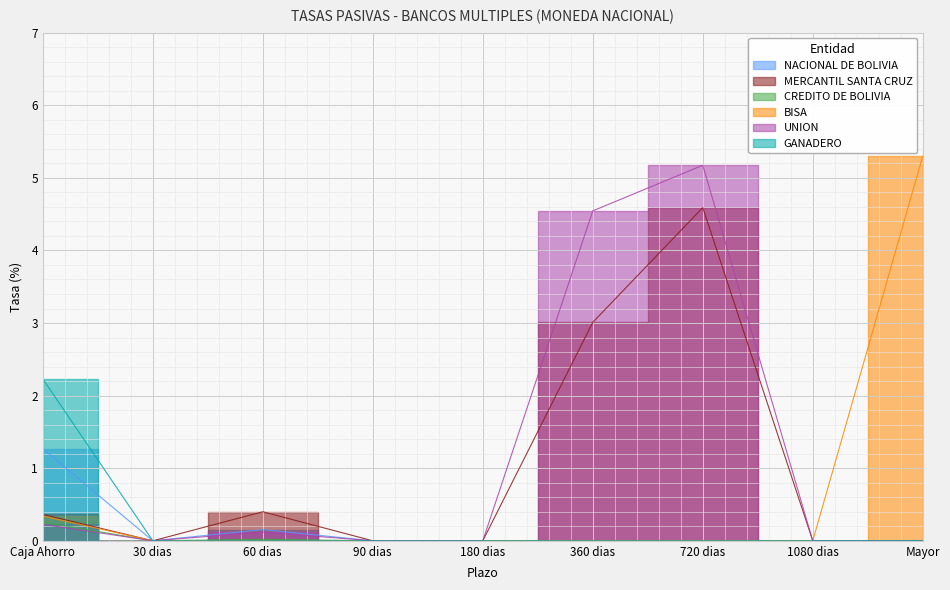

What is the difference between the maximum and second lowest values in the BISA series?

5.3